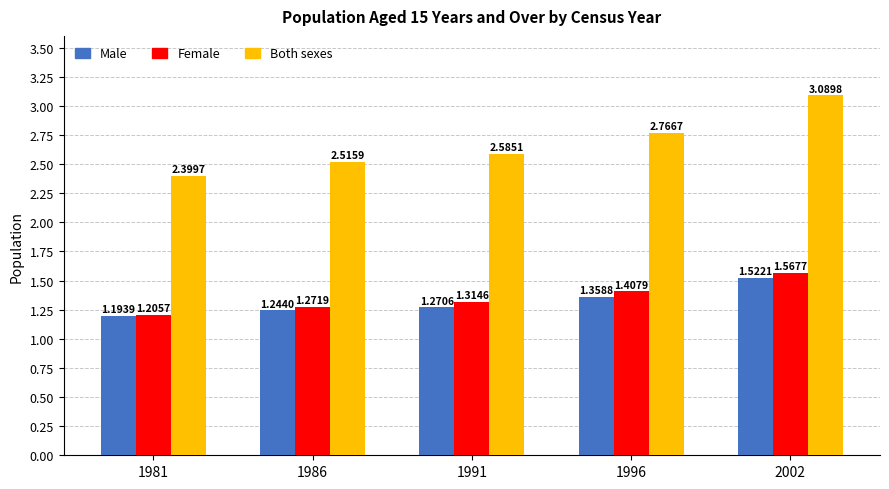

Are the bars grouped side by side (vs. stacked)?

Yes